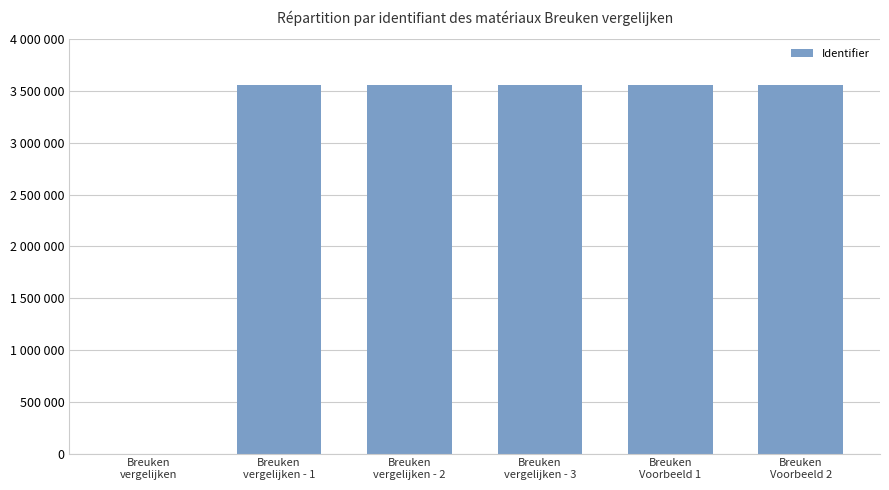

Are the bars horizontal?

No